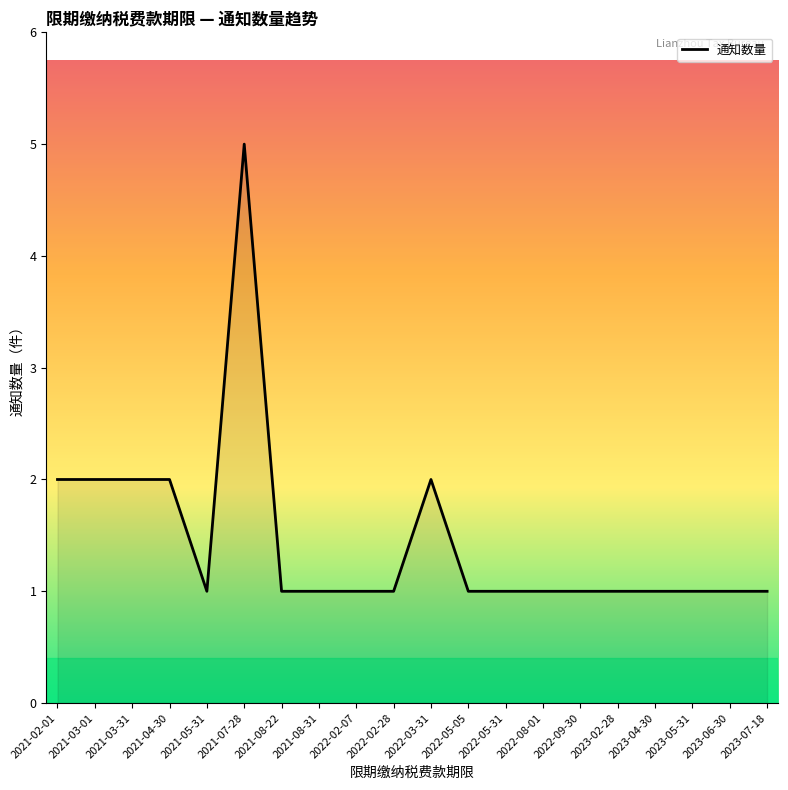

Which category has the highest value across all series?

2021-07-28